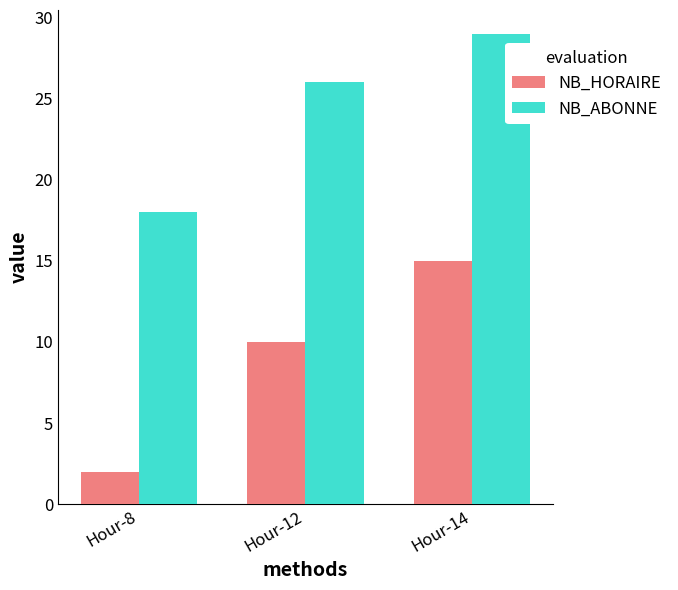

At how many categories does at least one series exceed 22?

2